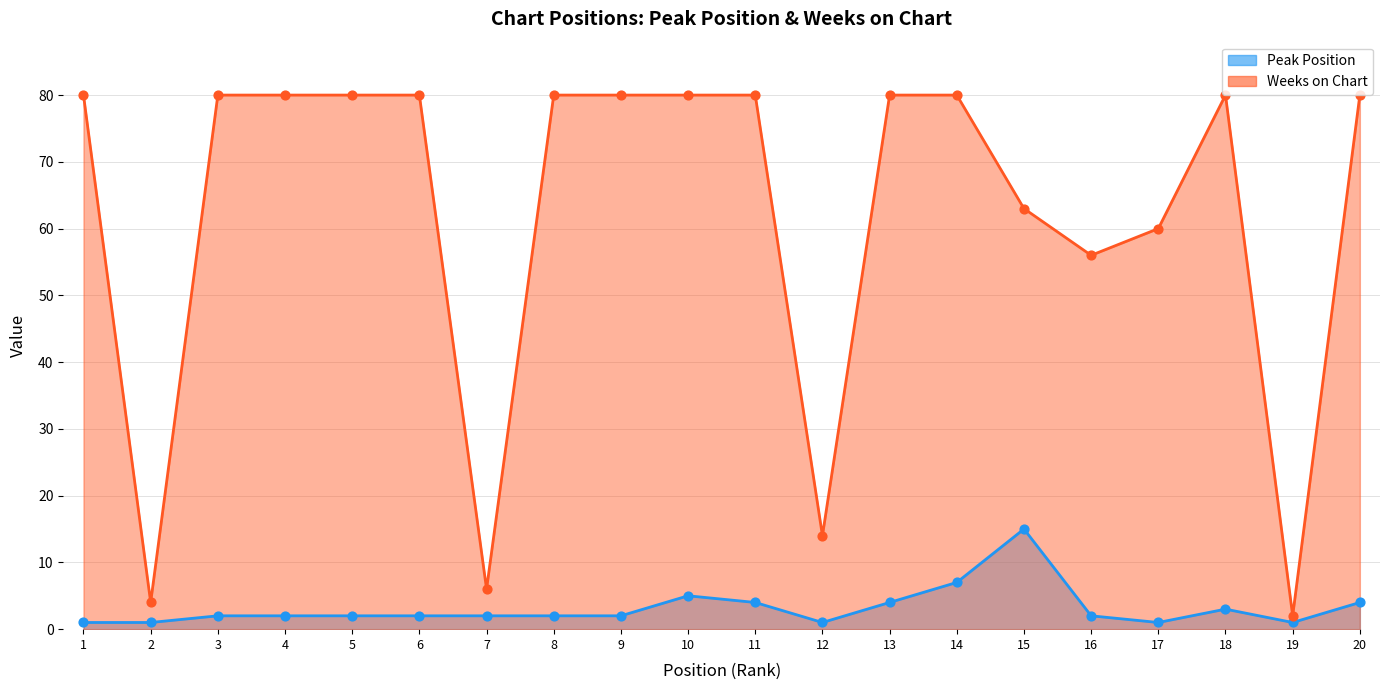

Is the value of Weeks on Chart at 20 greater than the value of Peak Position at 2?

Yes